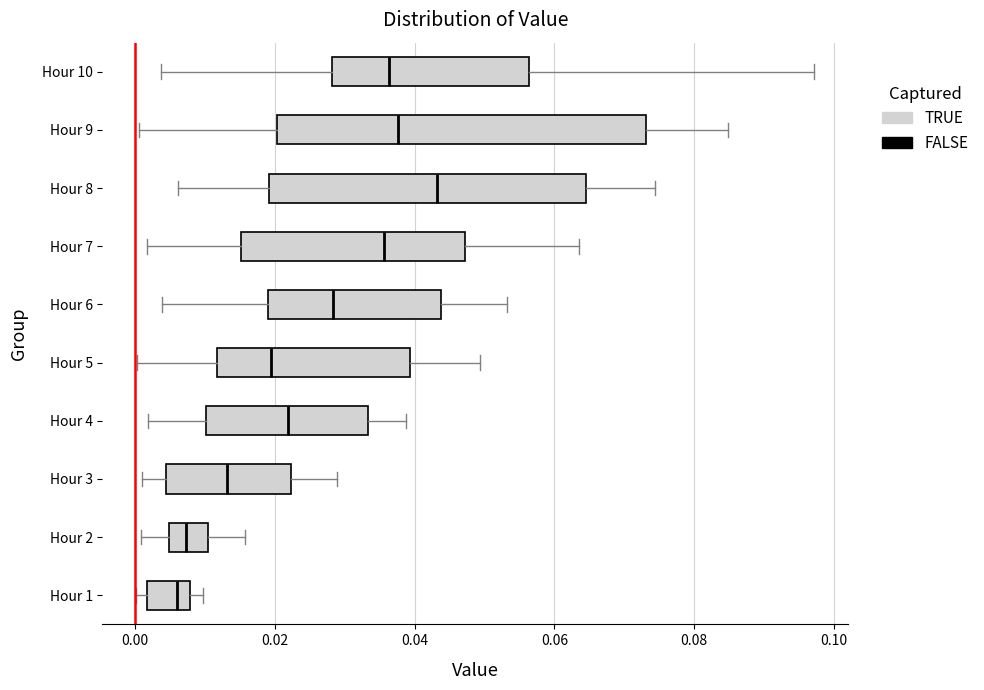

Reading bottom to top, transcribe this box plot: for each box, give where its median line is, the range the box spans, and where its two whiskers end, as read against the x-axis. The values are not printed on the chart, so give them approximately, as read against the axis.

Hour 1: median 0.006, box 0.002 to 0.008, whiskers 0.000 to 0.010
Hour 2: median 0.008, box 0.004 to 0.010, whiskers 0.000 to 0.016
Hour 3: median 0.014, box 0.004 to 0.022, whiskers 0.002 to 0.028
Hour 4: median 0.022, box 0.010 to 0.034, whiskers 0.002 to 0.038
Hour 5: median 0.020, box 0.012 to 0.040, whiskers 0.000 to 0.050
Hour 6: median 0.028, box 0.020 to 0.044, whiskers 0.004 to 0.054
Hour 7: median 0.036, box 0.016 to 0.048, whiskers 0.002 to 0.064
Hour 8: median 0.044, box 0.020 to 0.064, whiskers 0.006 to 0.074
Hour 9: median 0.038, box 0.020 to 0.074, whiskers 0.000 to 0.084
Hour 10: median 0.036, box 0.028 to 0.056, whiskers 0.004 to 0.098